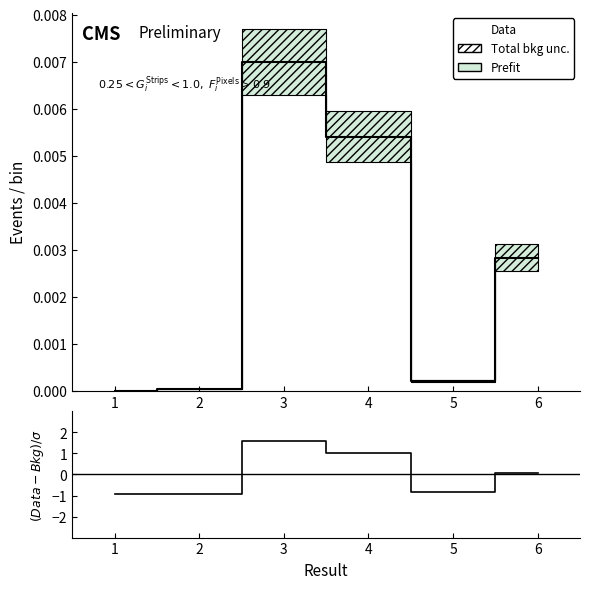

What is the value of the (Data-Bkg)/σ point at the 6th from the left?

0.1